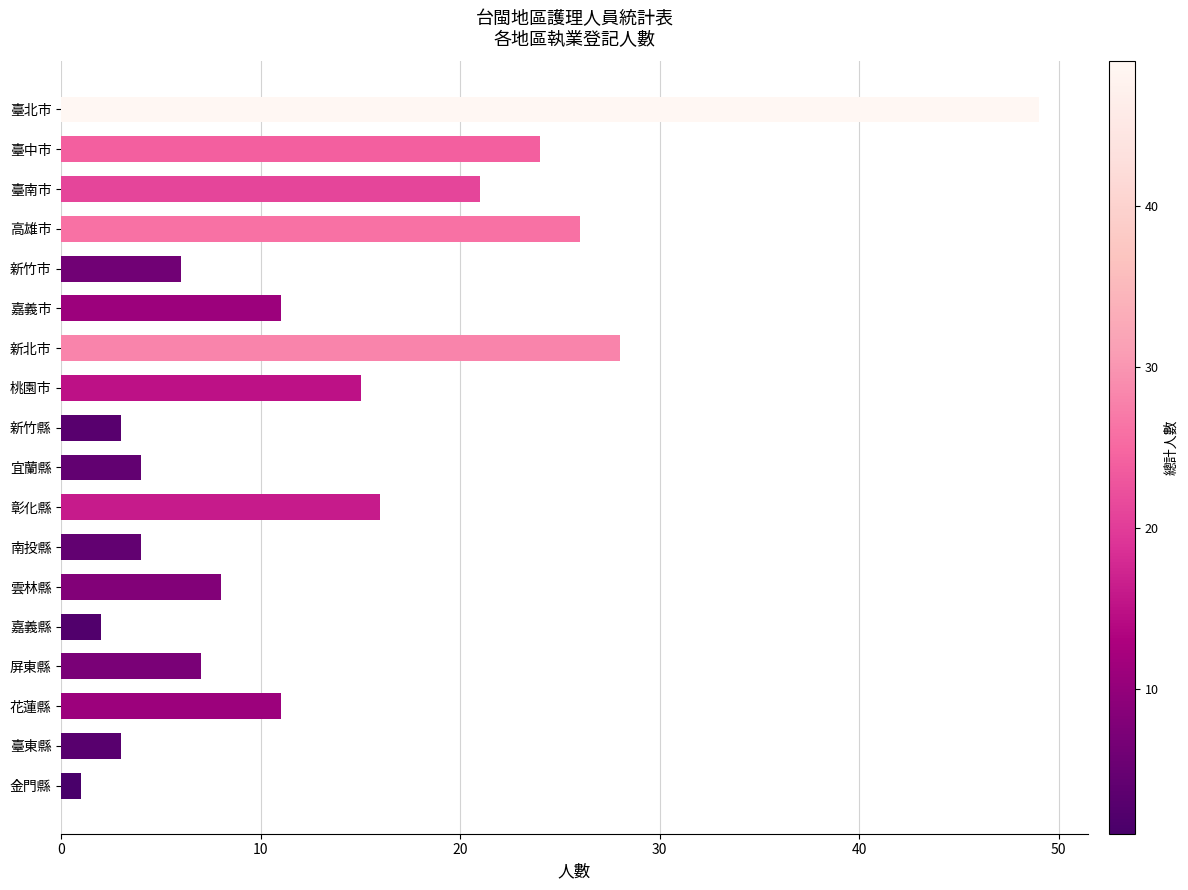

Which has a higher value, 高雄市 or 金門縣?

高雄市